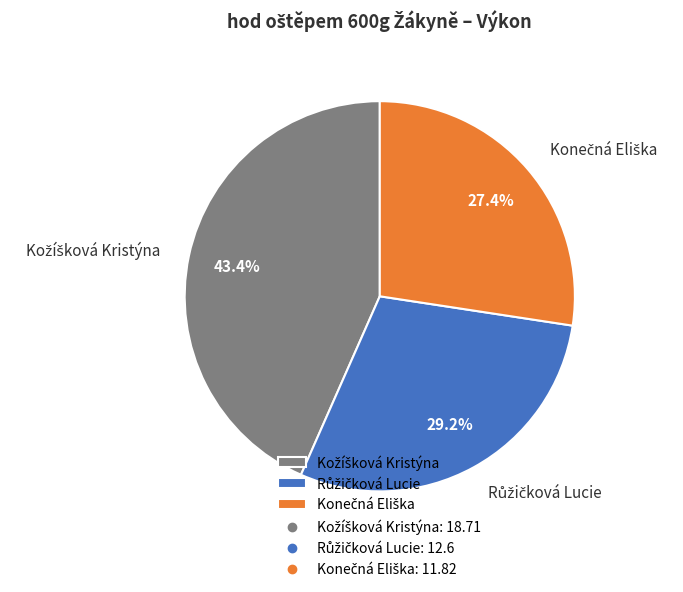

Does any single category account for the majority?

No